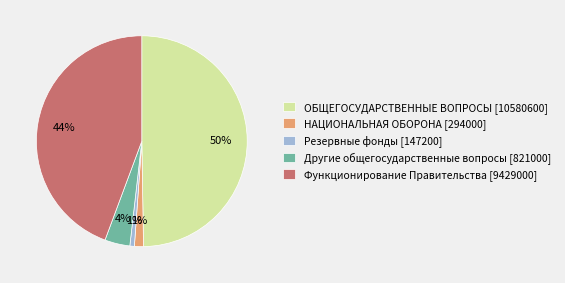

Combined, do Функционирование Правительства [9429000] and ОБЩЕГОСУДАРСТВЕННЫЕ ВОПРОСЫ [10580600] account for over 50%?

Yes